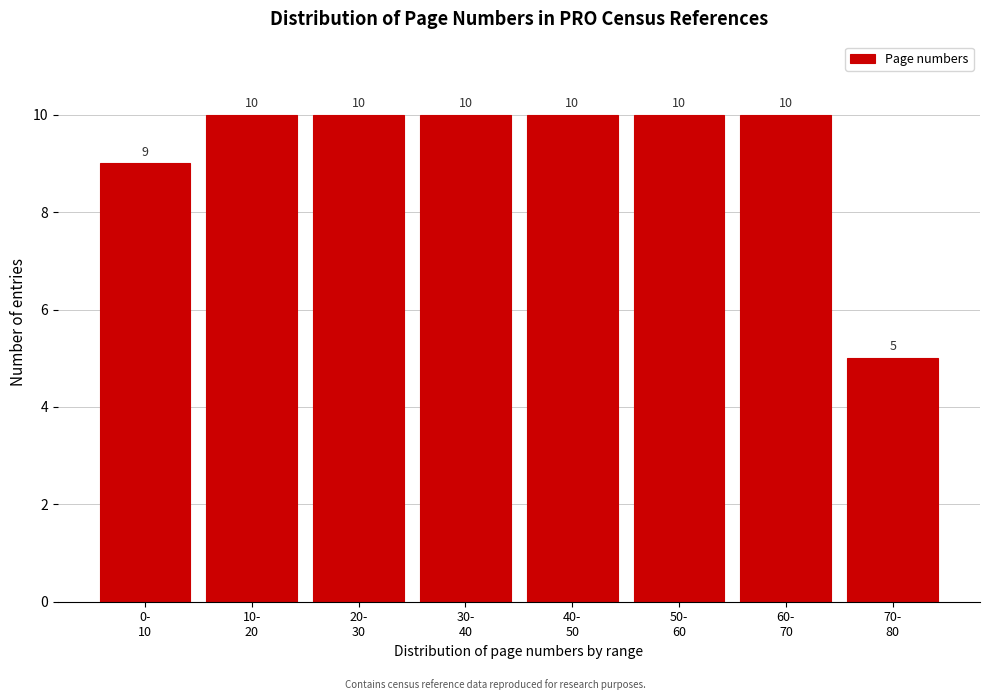

Reading left to right, transcribe all the data shown in this chart.

9	10	10	10	10	10	10	5